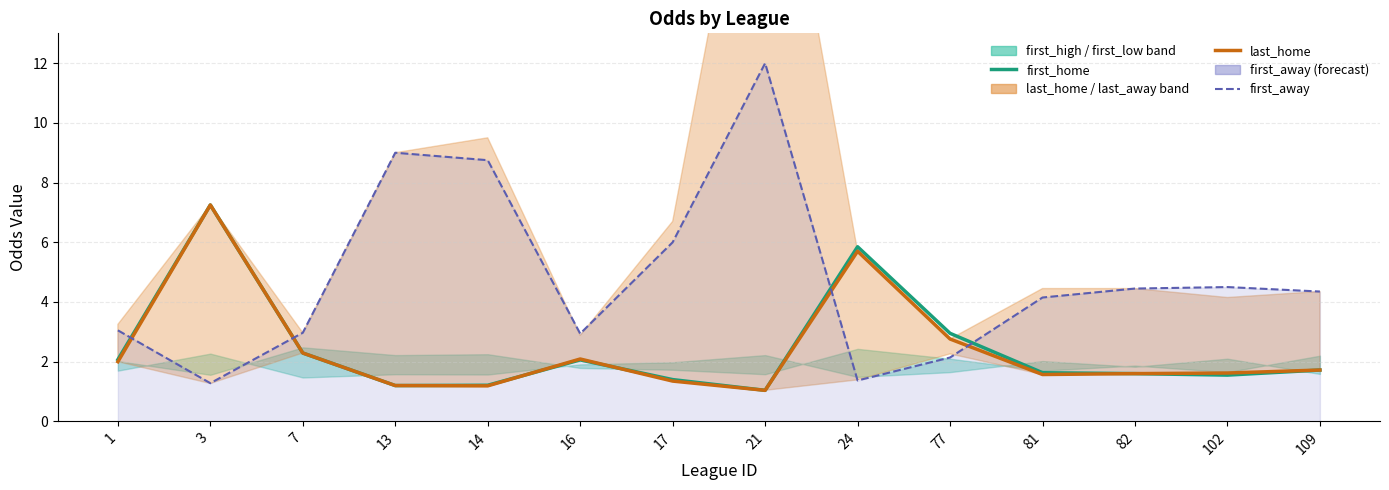

What is the value of the first_home point at the 13th from the left?

1.6